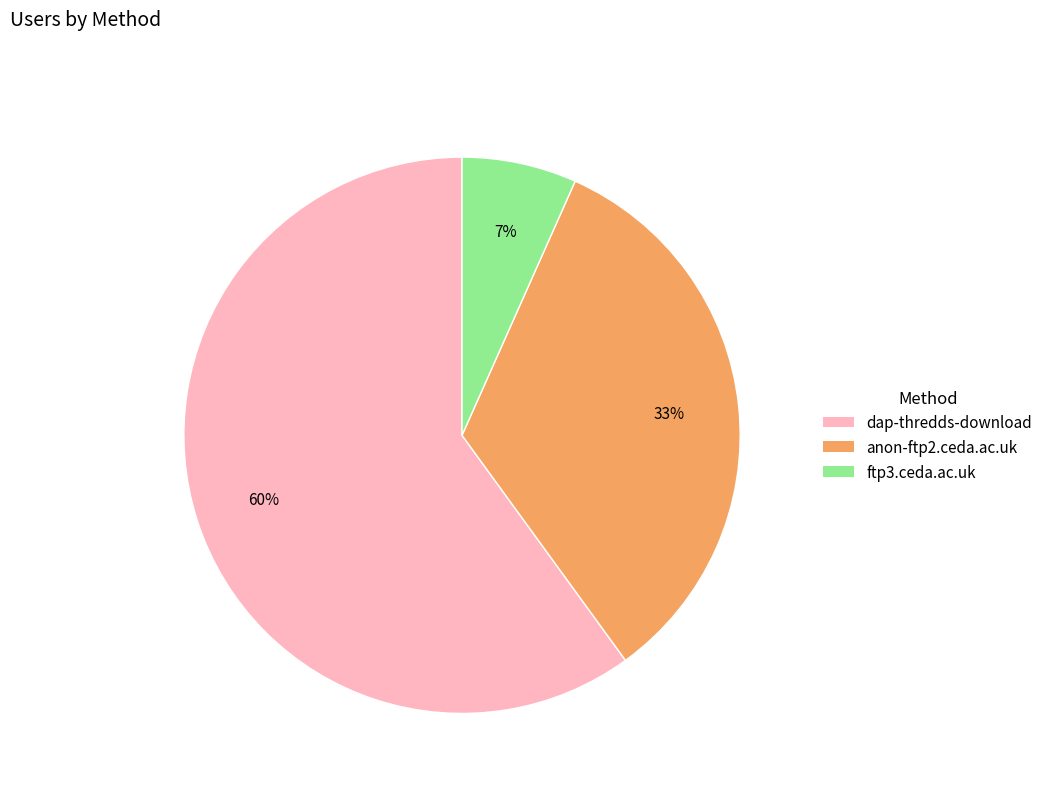

To the nearest percent, what percentage of the pie is dap-thredds-download?

60%